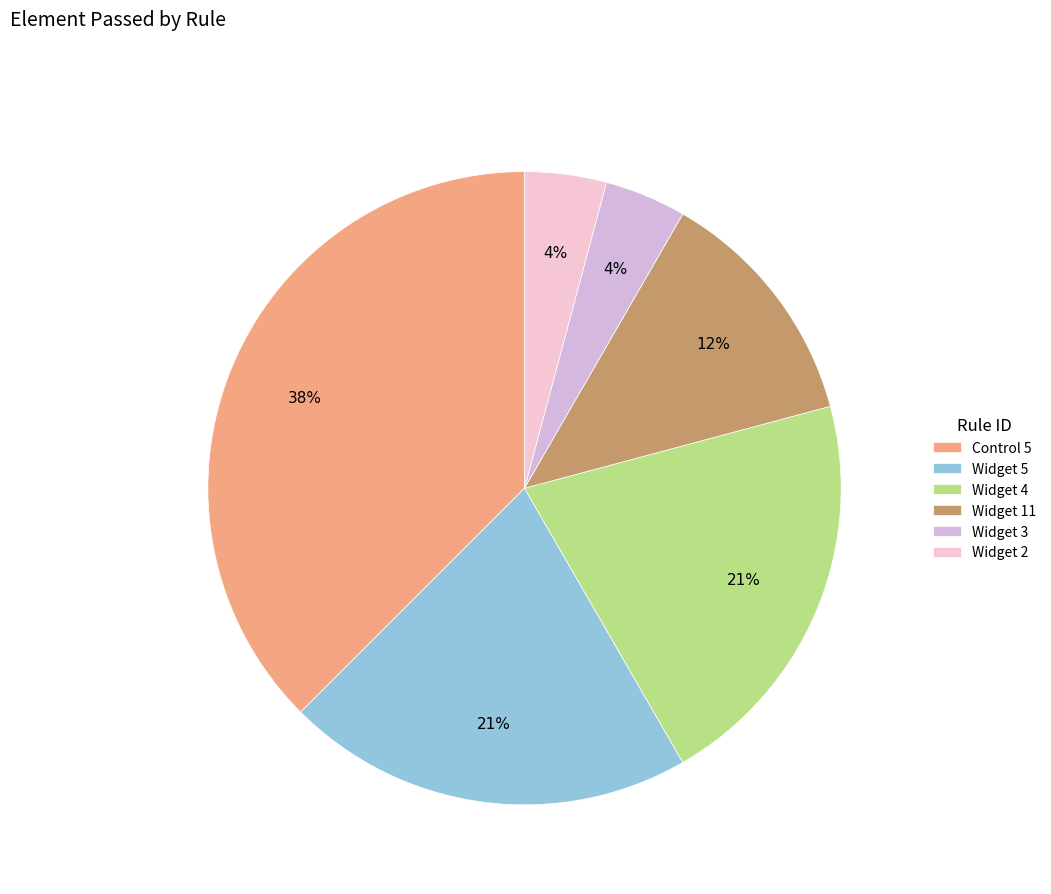

Count the number of slices in the pie.

6